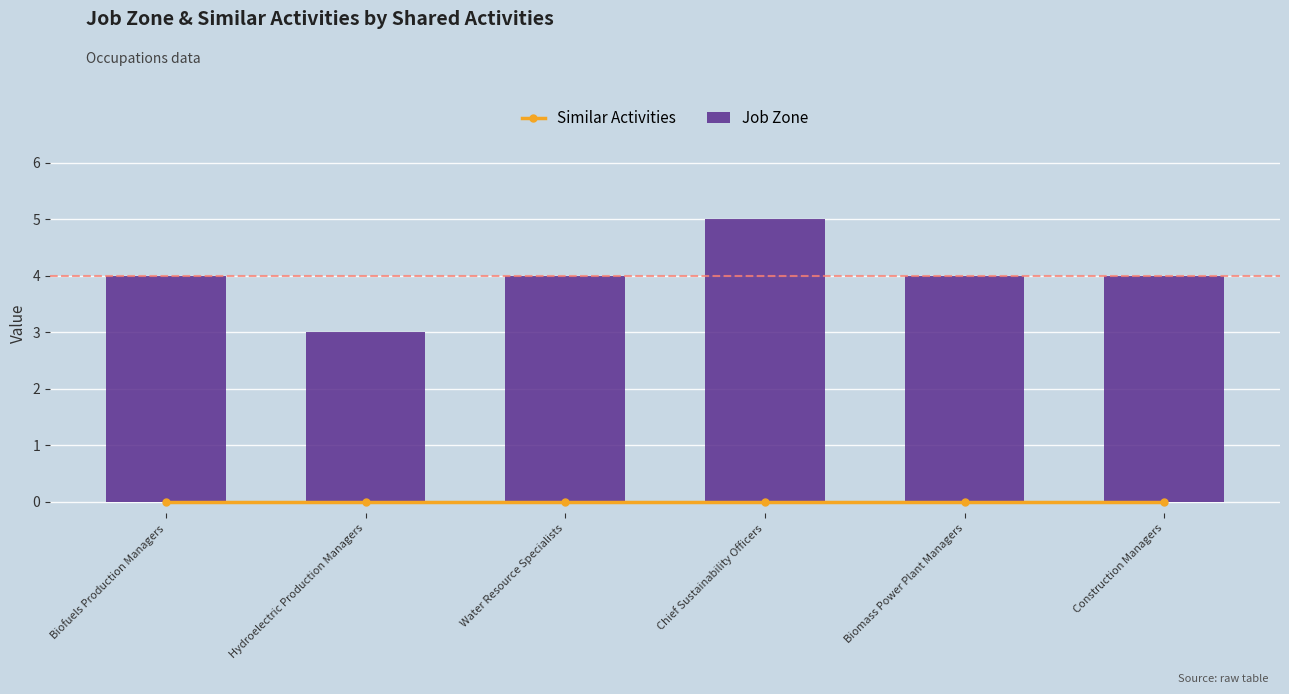

Which series has the widest spread of values?

Job Zone